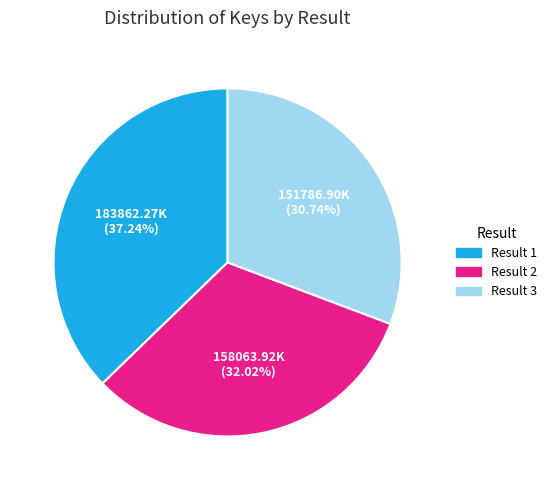

What is the largest slice in the pie chart?

Result 1